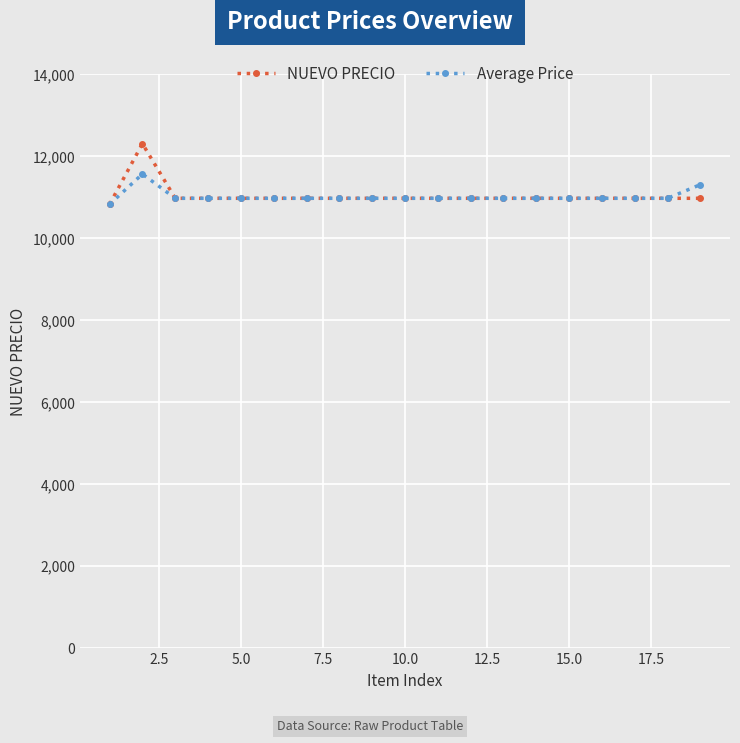

What is the smallest value displayed?

10828.0